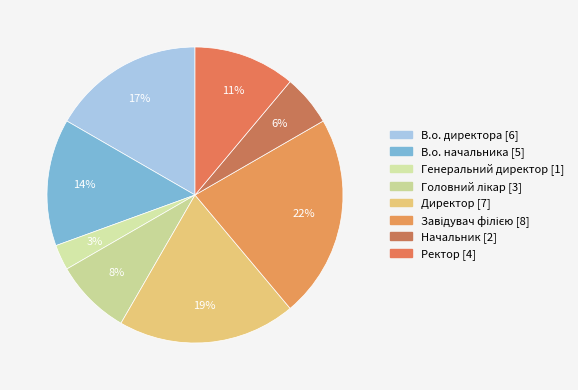

Which category has the biggest portion of the pie?

Завідувач філією